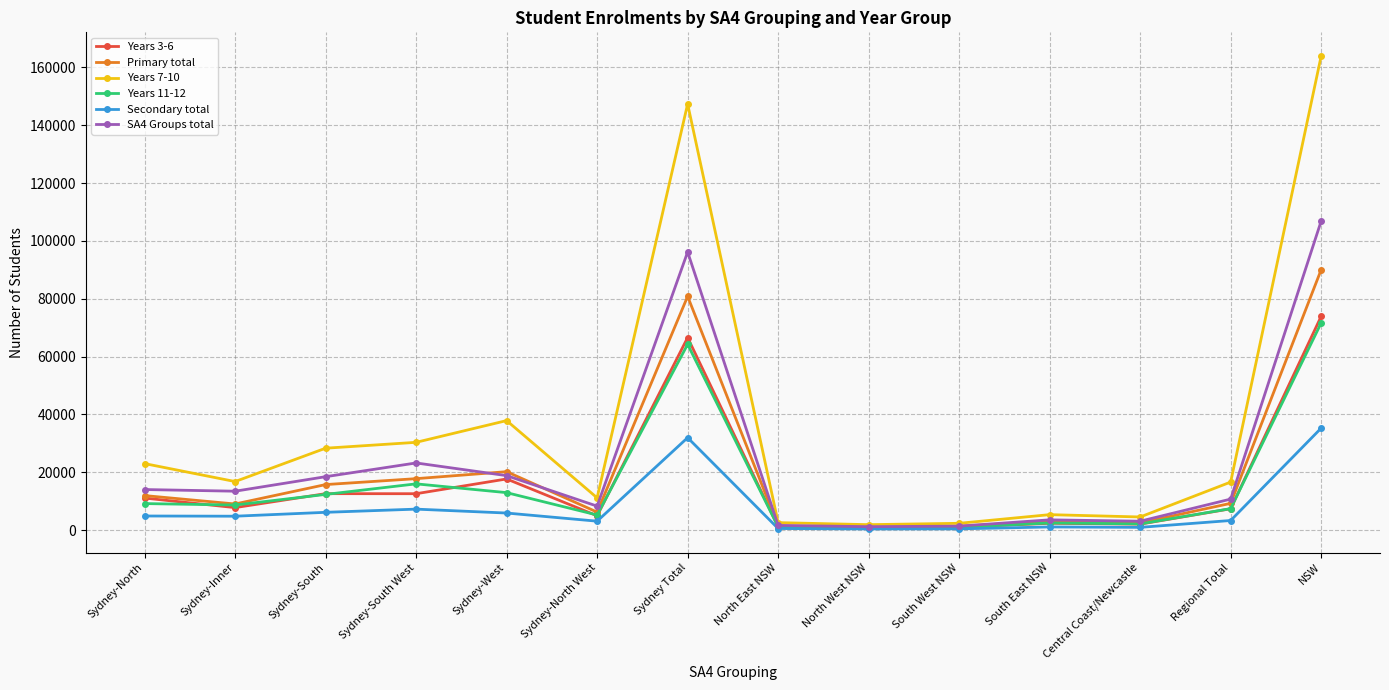

What is the value of the Primary total point at the 3rd from the left?

15725